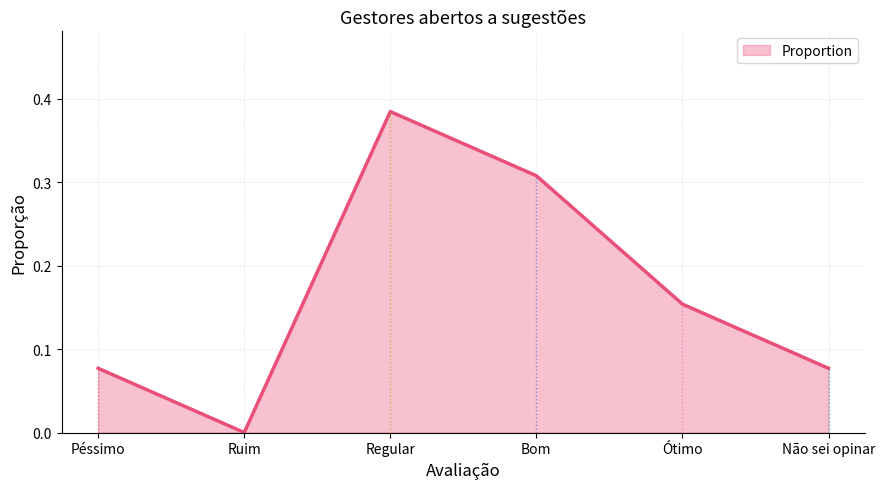

What is the change in value from Regular to Ótimo?

-0.2